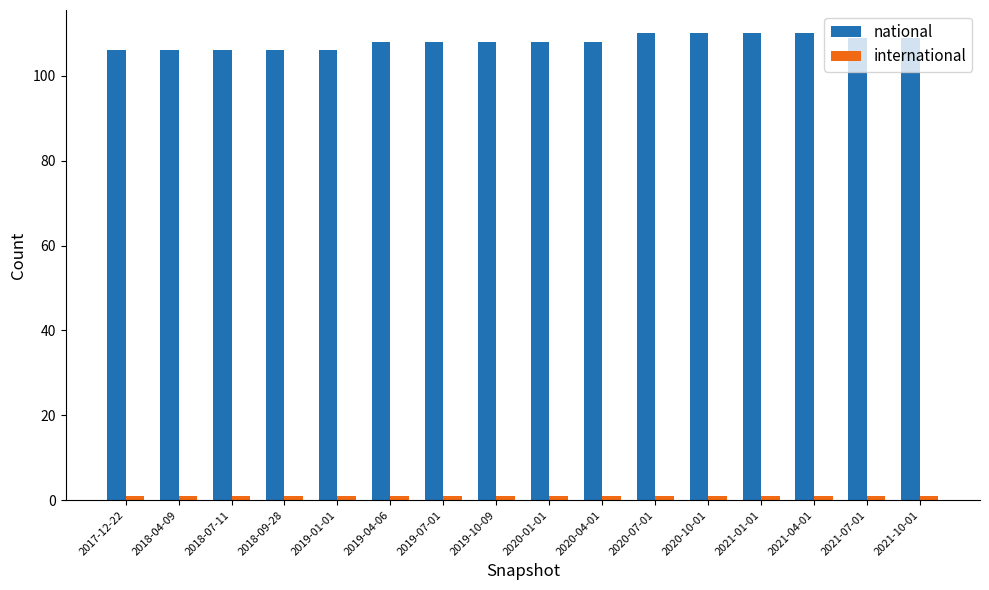

What is the sum of all national values?

1728